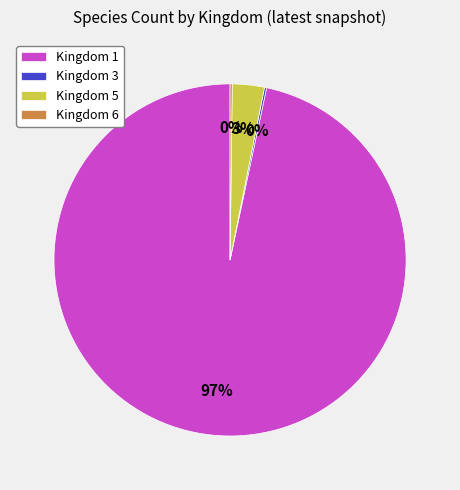

To the nearest percent, what is the average slice percentage?

25%